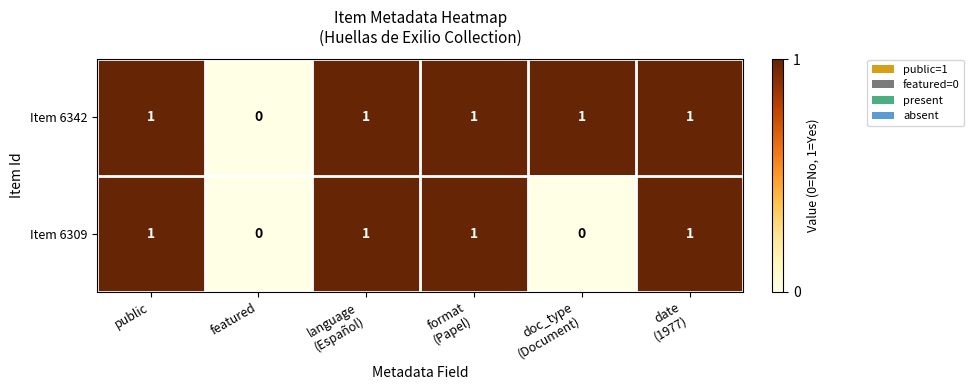

Rank the series by their average value, from lowest to highest.

Item 6309, Item 6342